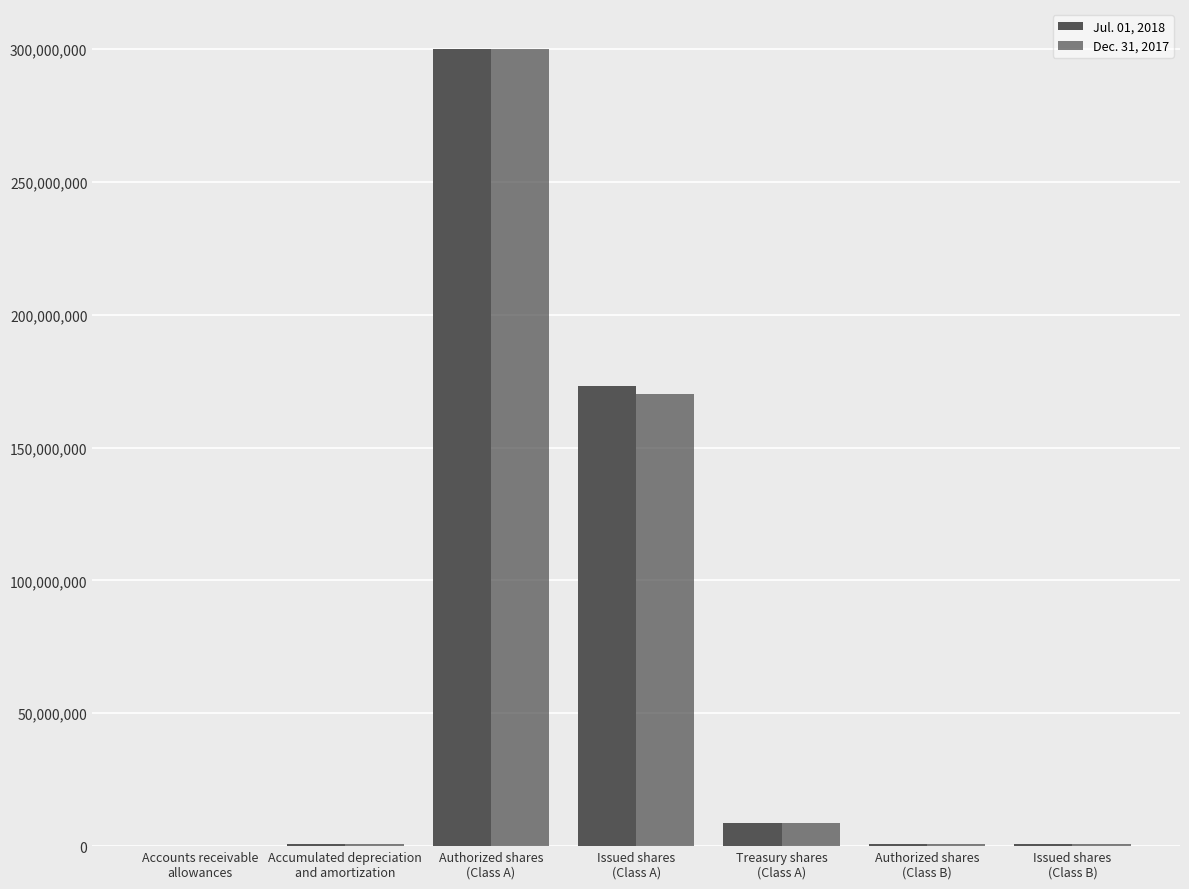

Which series has the widest spread of values?

Jul. 01, 2018